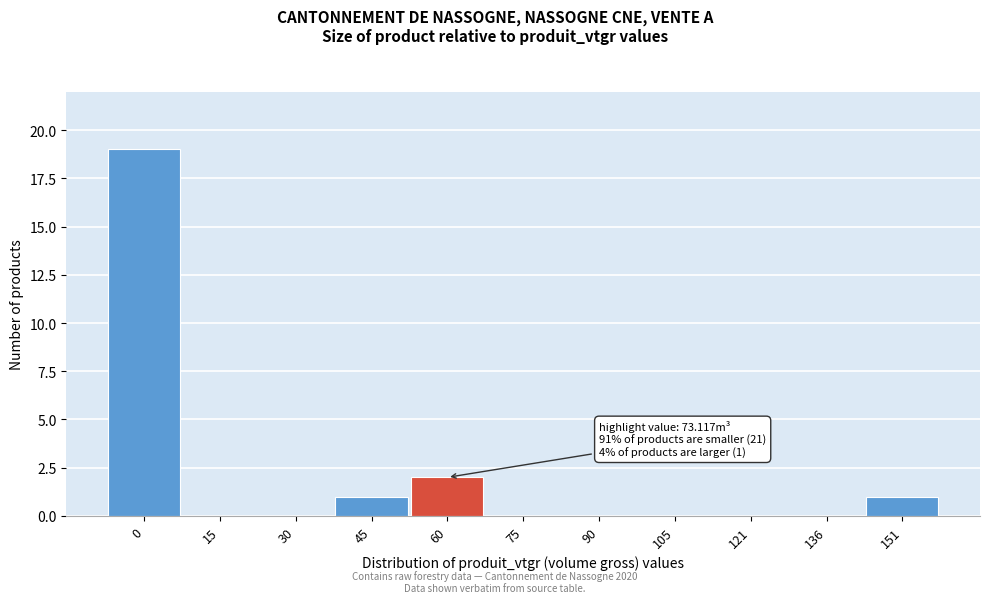

Reading right to left, transcribe all the data shown in this chart.

151=1	136=0	121=0	105=0	90=0	75=0	60=2	45=1	30=0	15=0	0=19